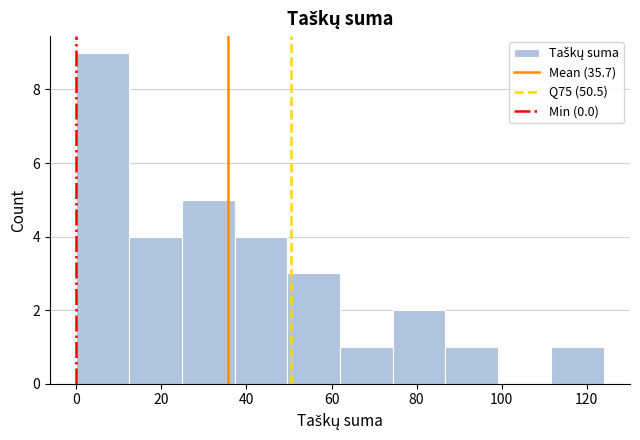

How tall is the bar that spans 62.0 to 74.4 on the x-axis? Neither the bar edges nor the heights are printed on the chart, so give them approximately, as read against the axes.

1